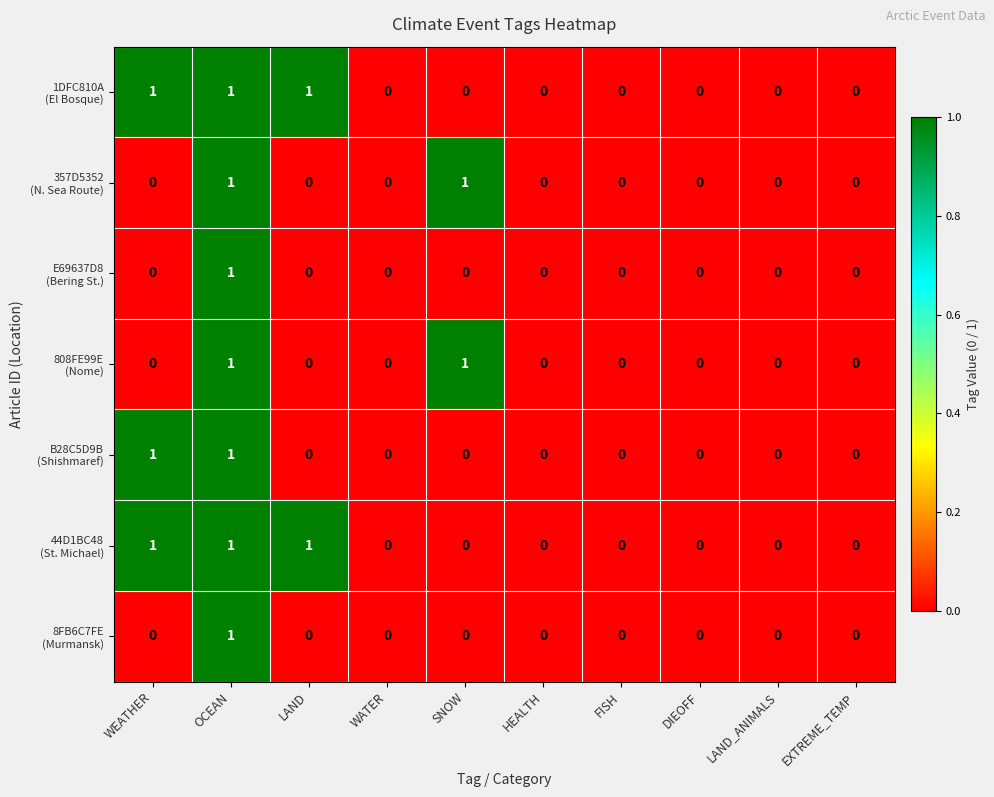

Count the number of categories in the chart.

10